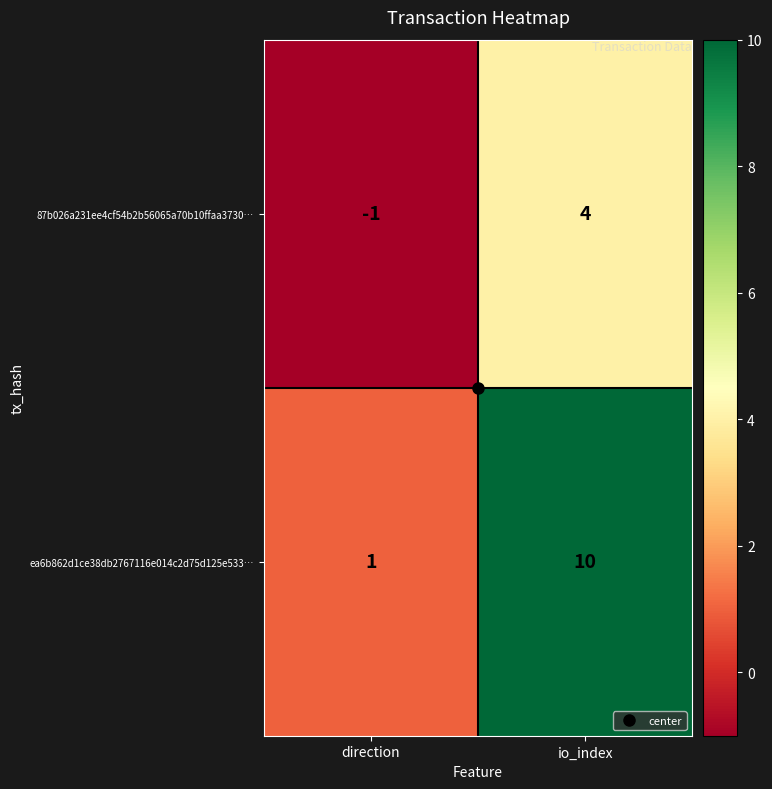

What is the difference between the maximum and minimum values in the ea6b862d1ce38db2767116e014c2d75d125e533… series?

9